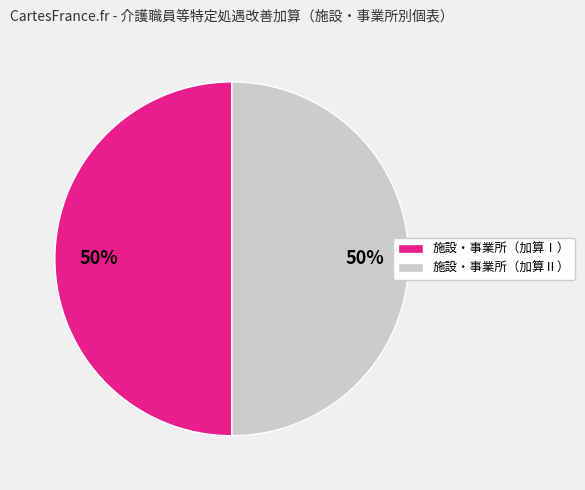

Approximately how many times larger is the value at 施設・事業所（加算Ⅰ） compared to 施設・事業所（加算Ⅱ）?

1.0